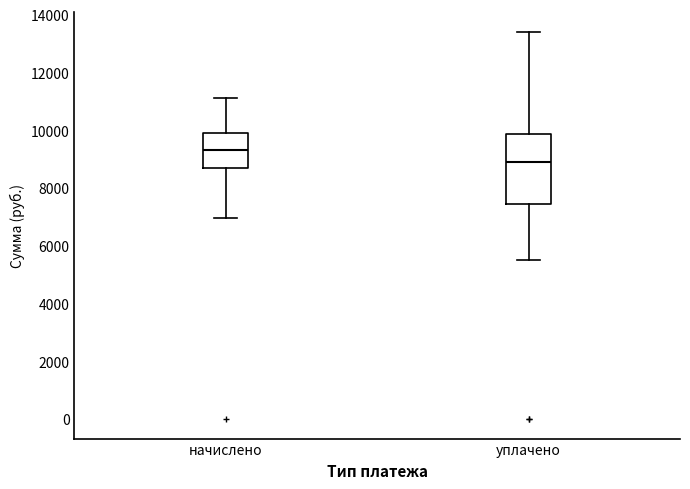

Which box has the lowest median line?

уплачено